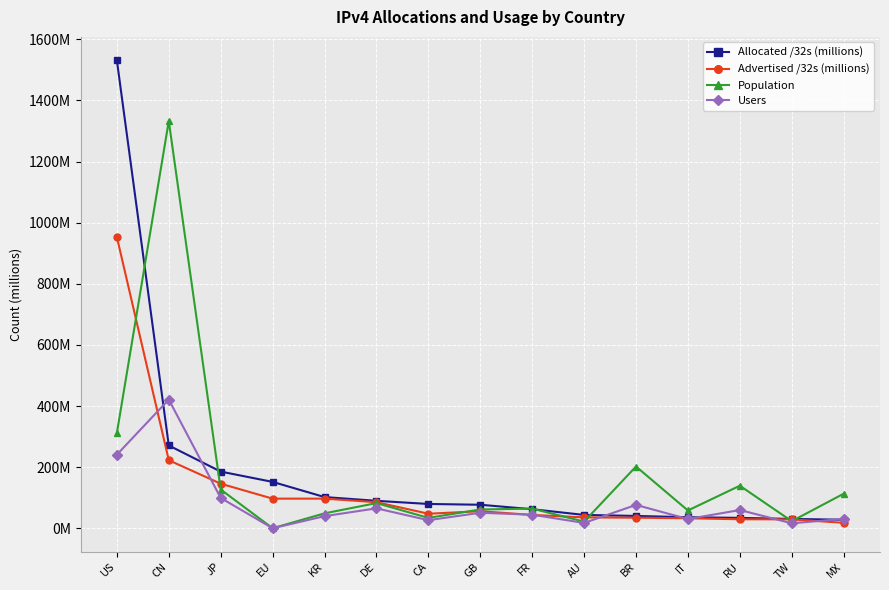

What value does the Advertised /32s (millions) series have at US?

953.1